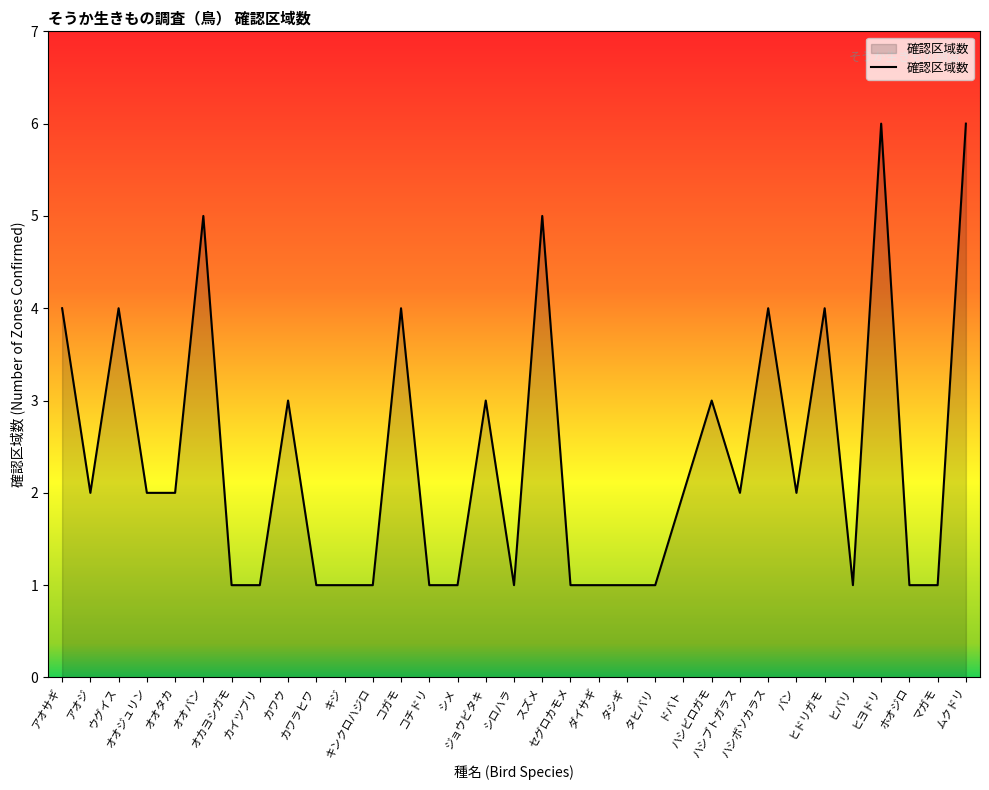

True or false: the data has more than 1 interior local peaks.

True